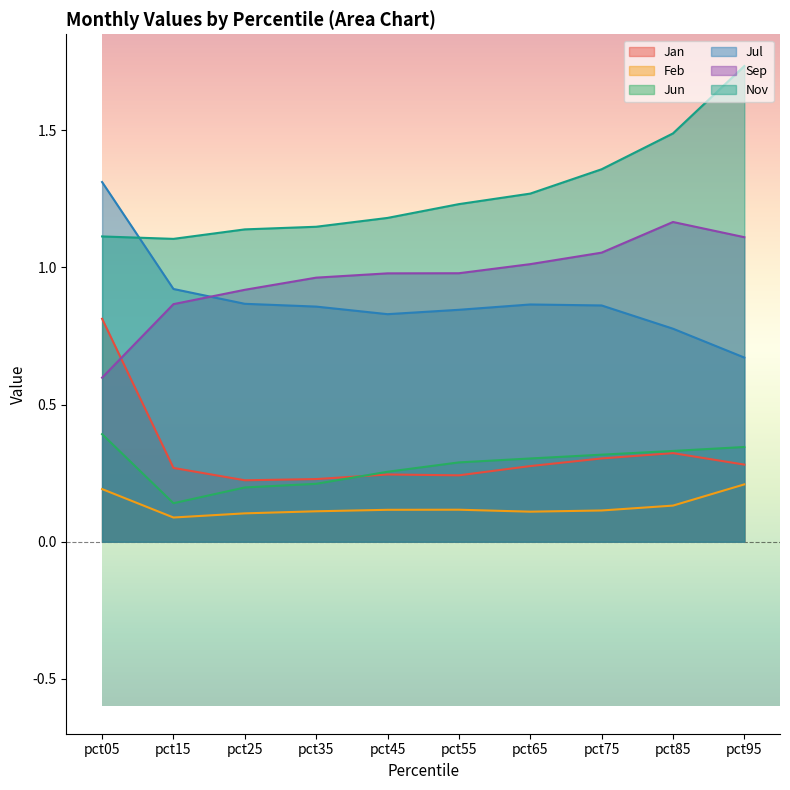

What is the difference between the second highest and second lowest values in the Jul series?

0.1